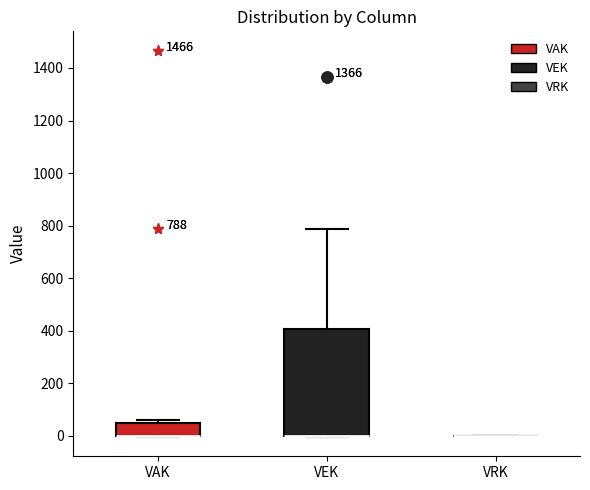

Comparing the boxes themselves (not the whiskers), which one is the tallest?

VEK